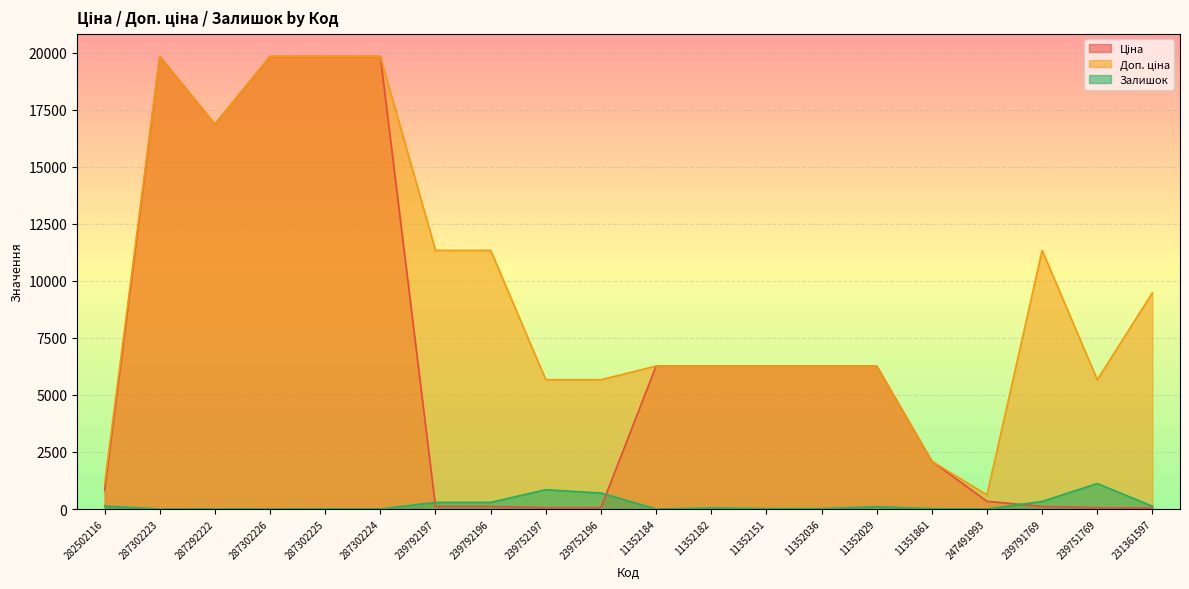

At how many categories does at least one series exceed 7003?

9